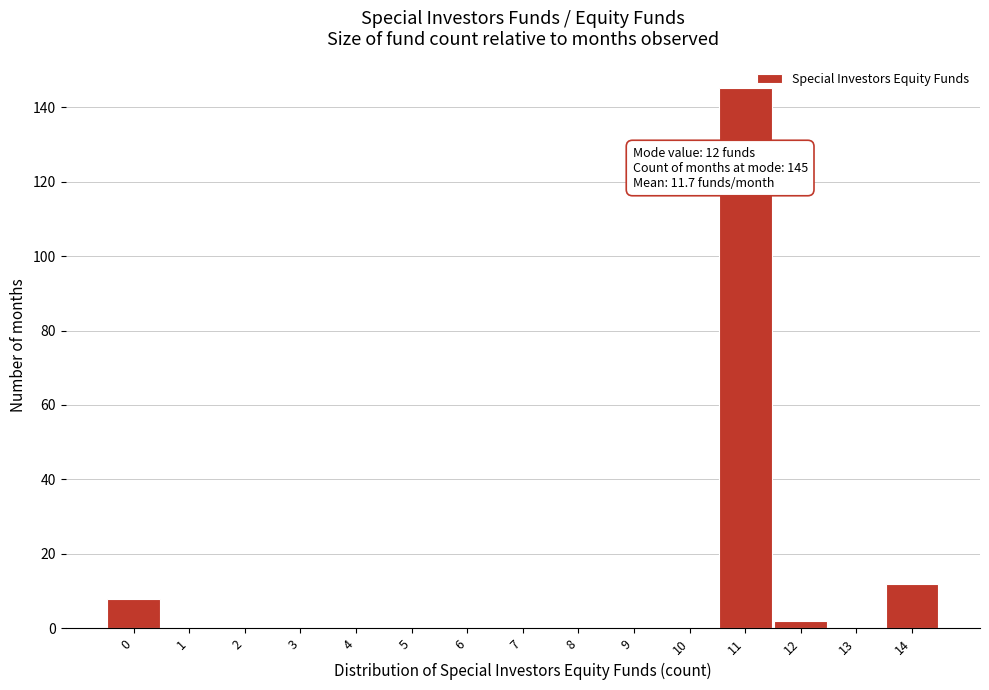

Reading left to right, list all the values displayed in this chart.

0=8	1=0	2=0	3=0	4=0	5=0	6=0	7=0	8=0	9=0	10=0	11=145	12=2	13=0	14=12